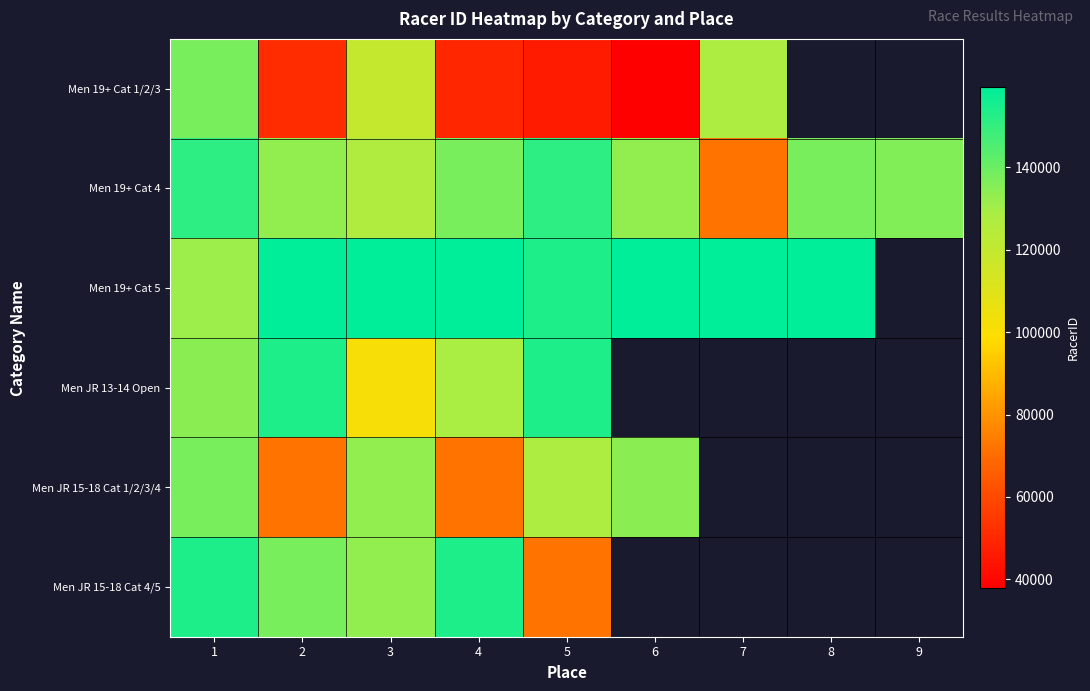

Which series has the widest spread of values?

Men 19+ Cat 1/2/3